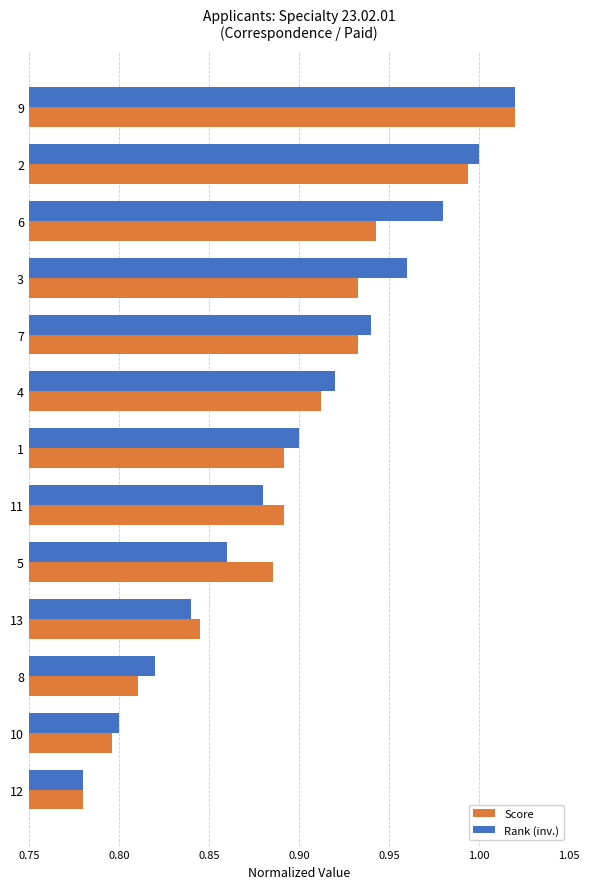

What is the sum of the Rank (inv.) values at 2 and 6?

2.0